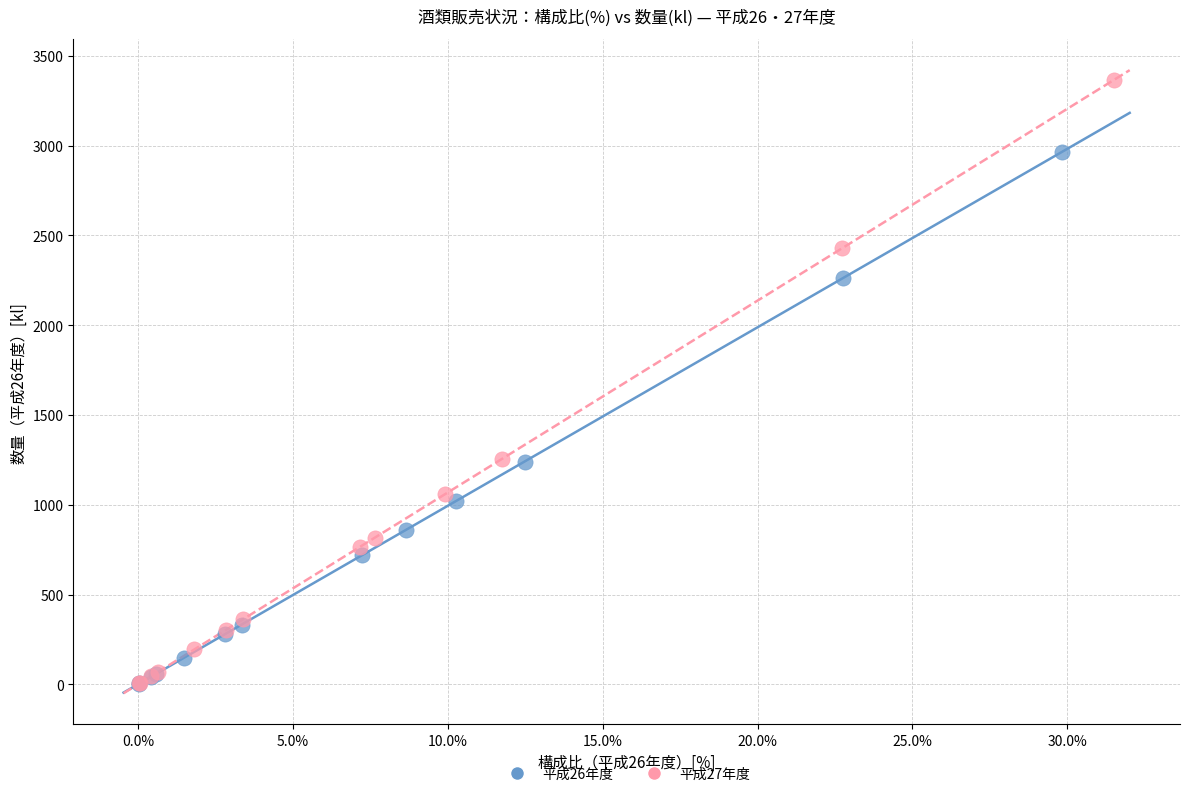

Which series has the largest Y range (max minus min)?

平成27年度